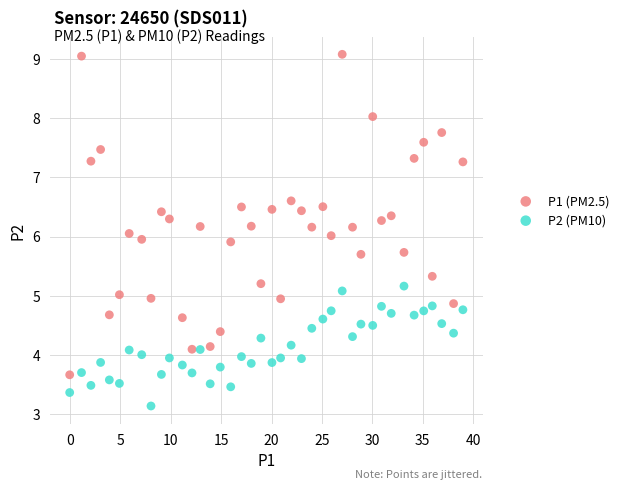

Which series reaches the maximum Y coordinate?

P1 (PM2.5)